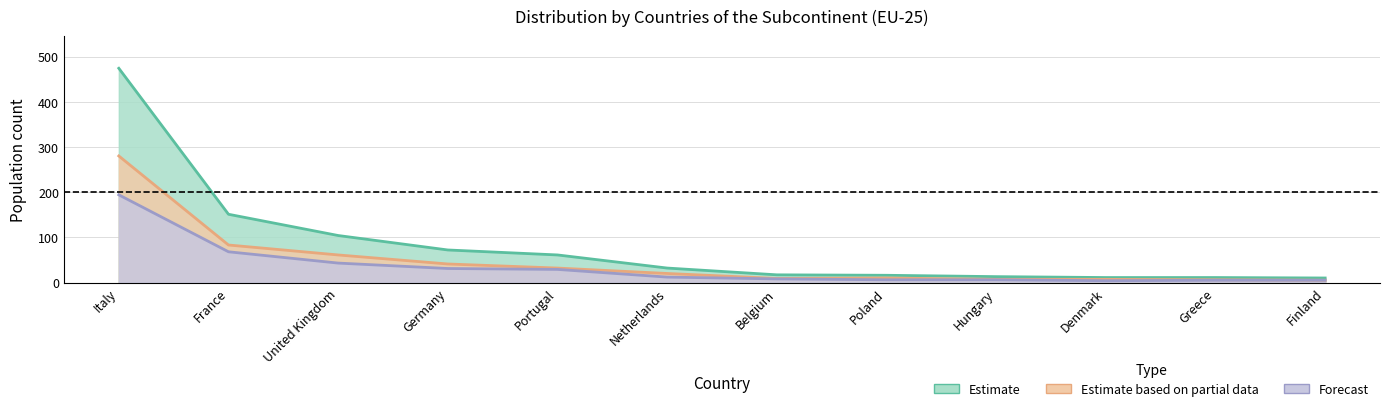

Which category has the lowest value in the Women series?

Denmark